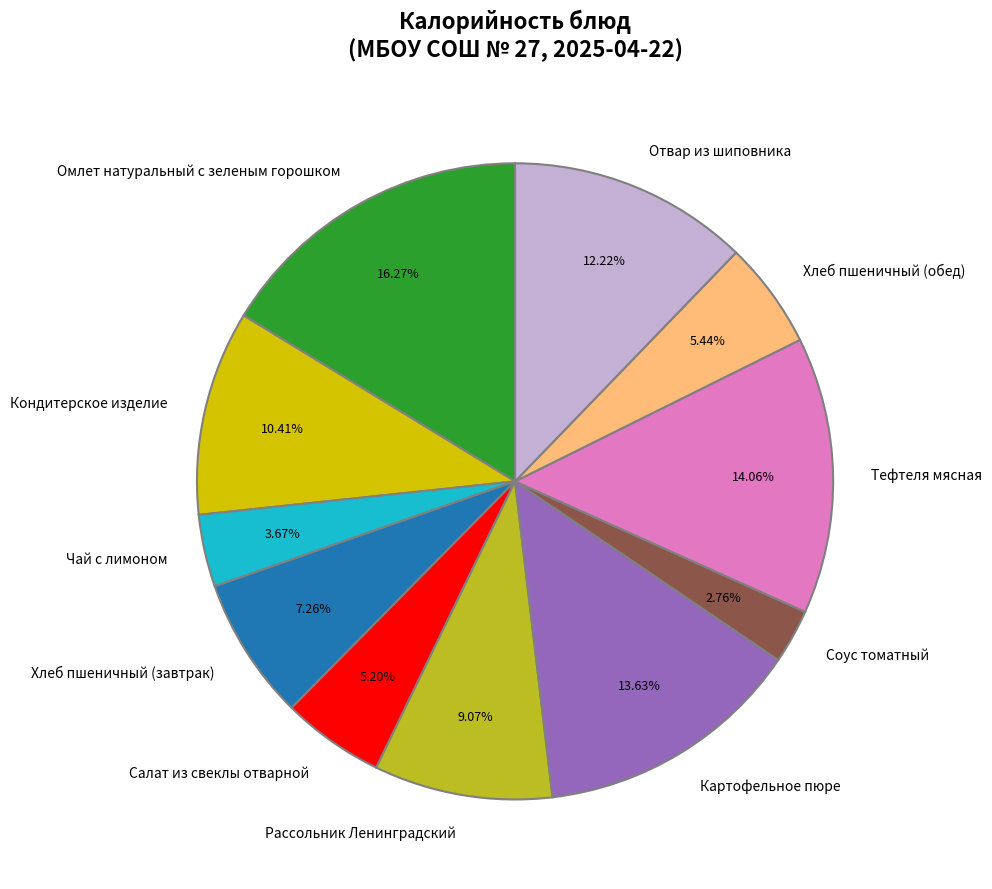

What is the smallest slice in the pie chart?

Соус томатный